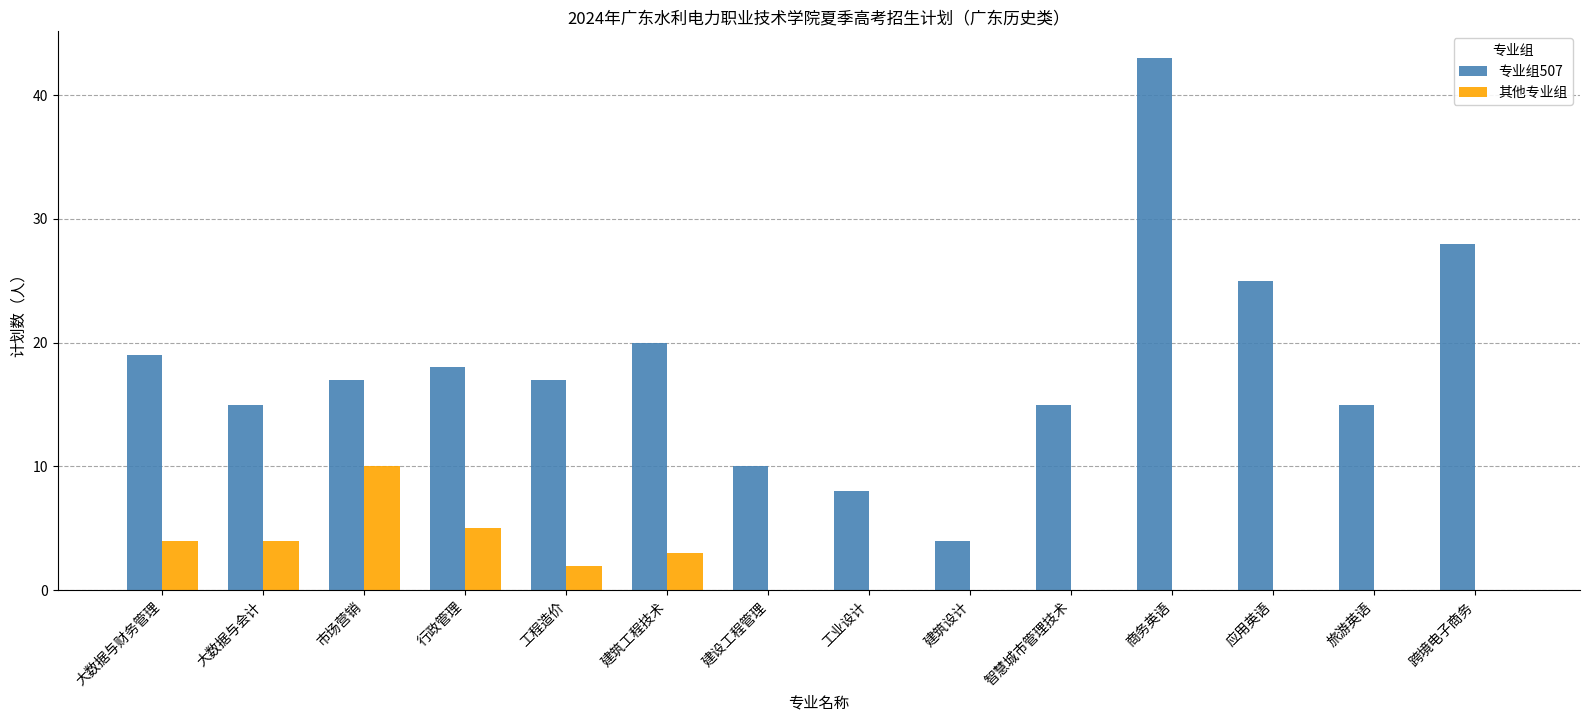

The 专业组507 series shows 19 at 大数据与财务管理. True or false?

True